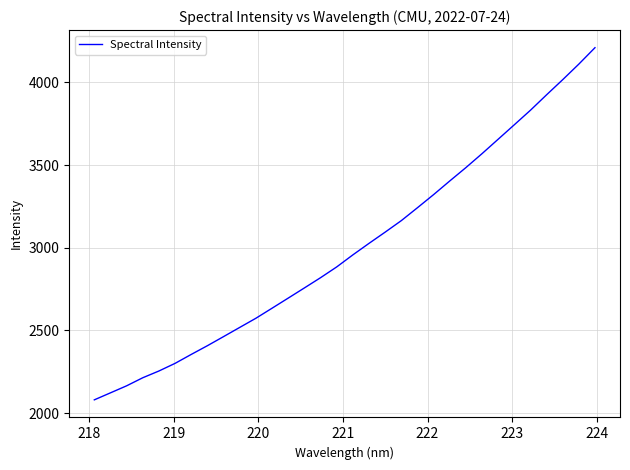

What is the difference between the maximum and minimum values?

2129.6